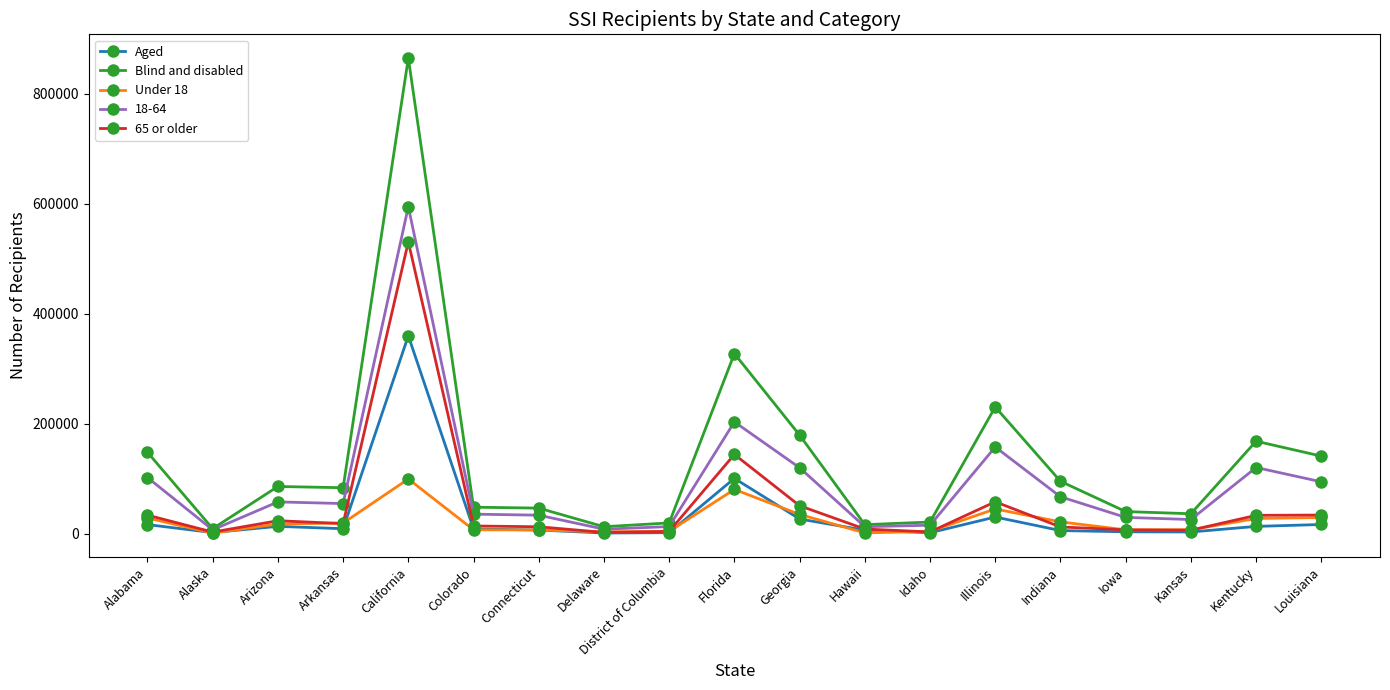

True or false: Aged has more than 2 interior local peaks.

True